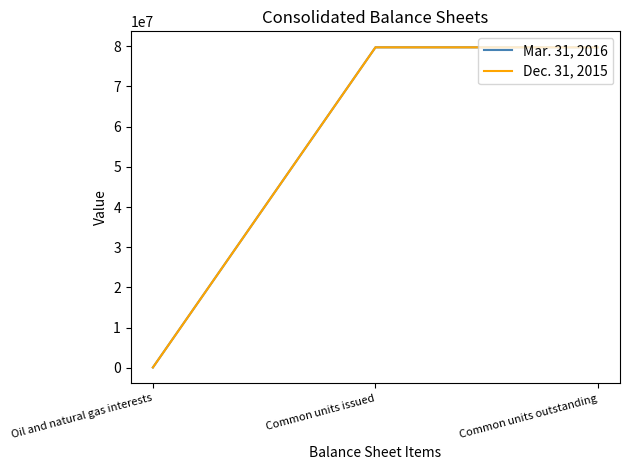

What is the approximate value of Mar. 31, 2016 at Common units outstanding?

79726006